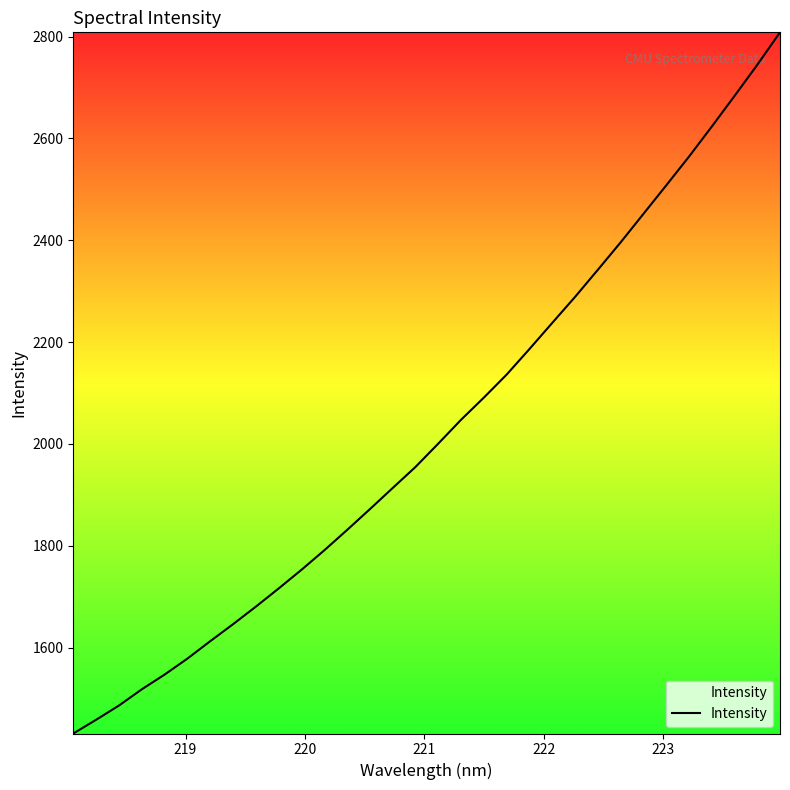

How many lines are shown in the chart?

1